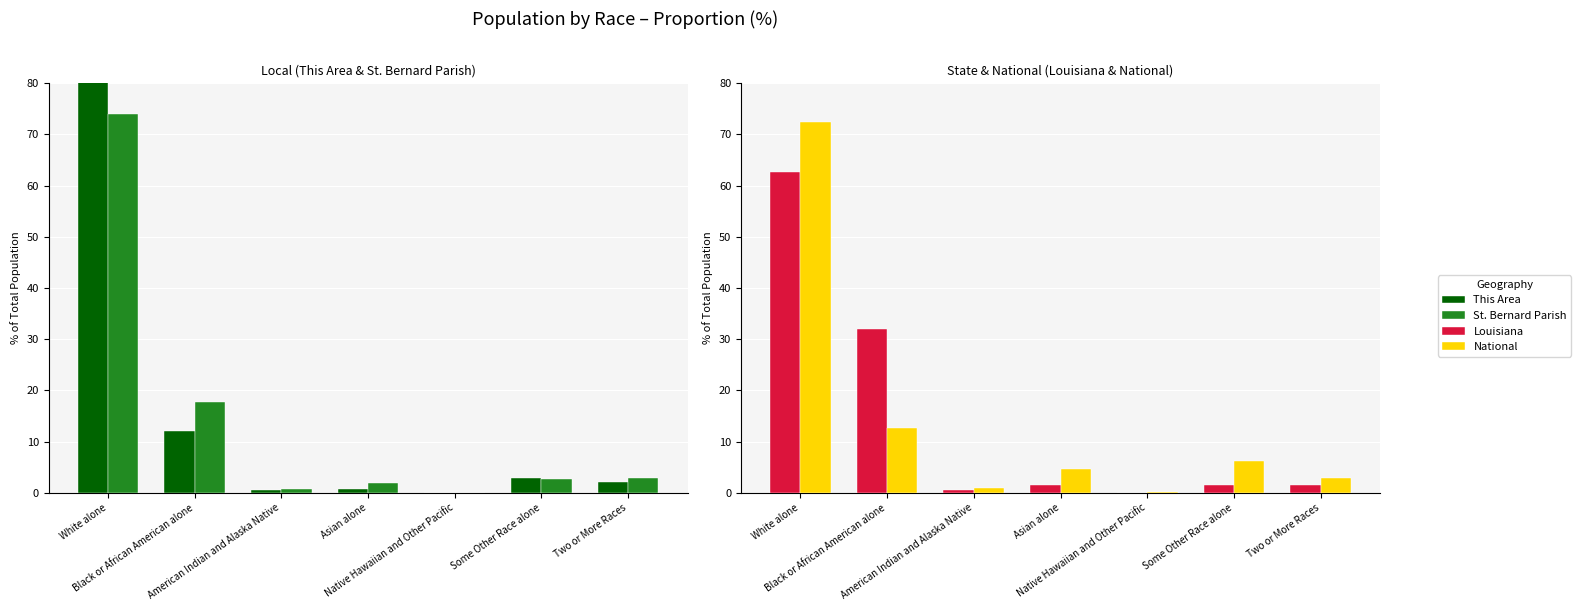

Which label corresponds to the largest value in the chart?

White alone